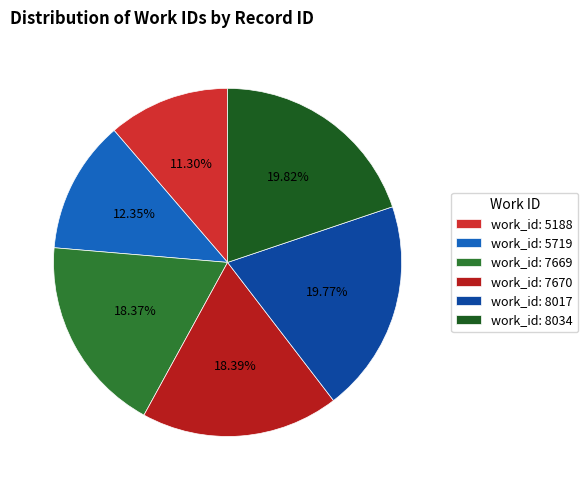

How many segments does this pie chart have?

6